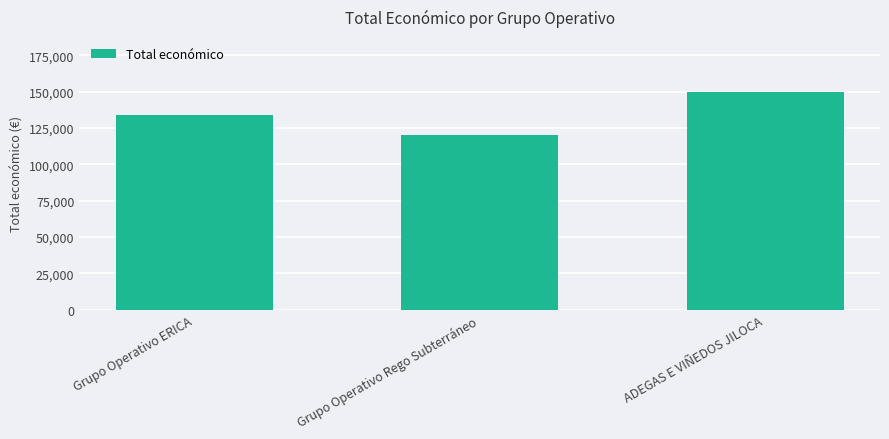

What is the ratio of the value at Grupo Operativo ERICA to the value at Grupo Operativo Rego Subterráneo?

1.1